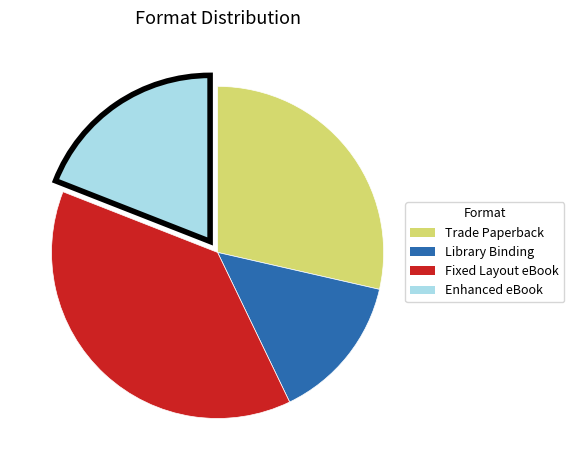

Between Trade Paperback and Fixed Layout eBook, which is larger?

Fixed Layout eBook